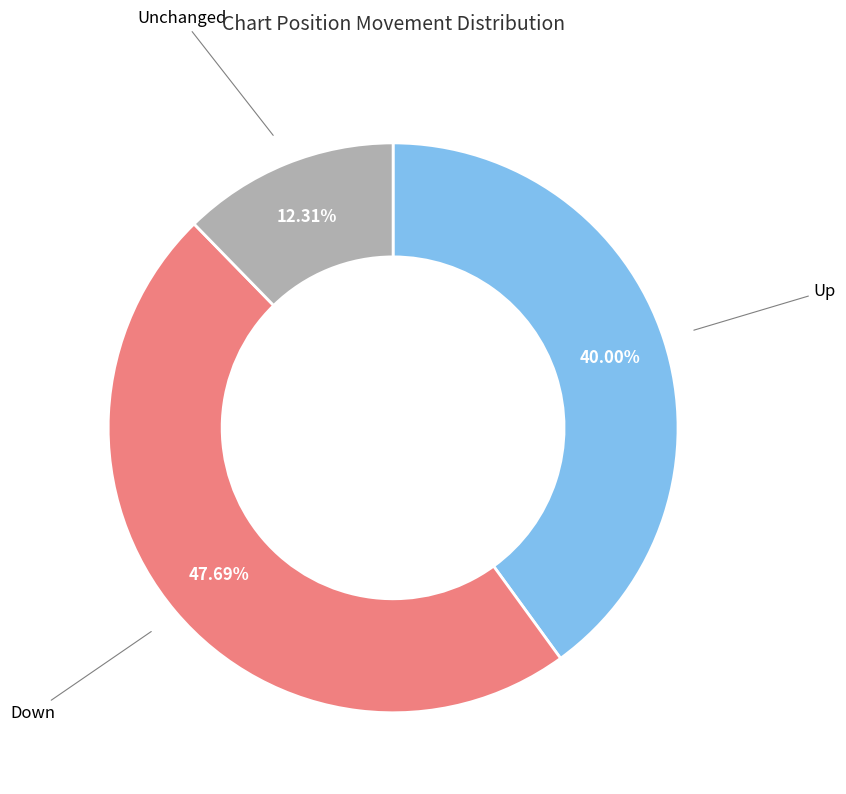

Is there a majority slice in this chart?

No